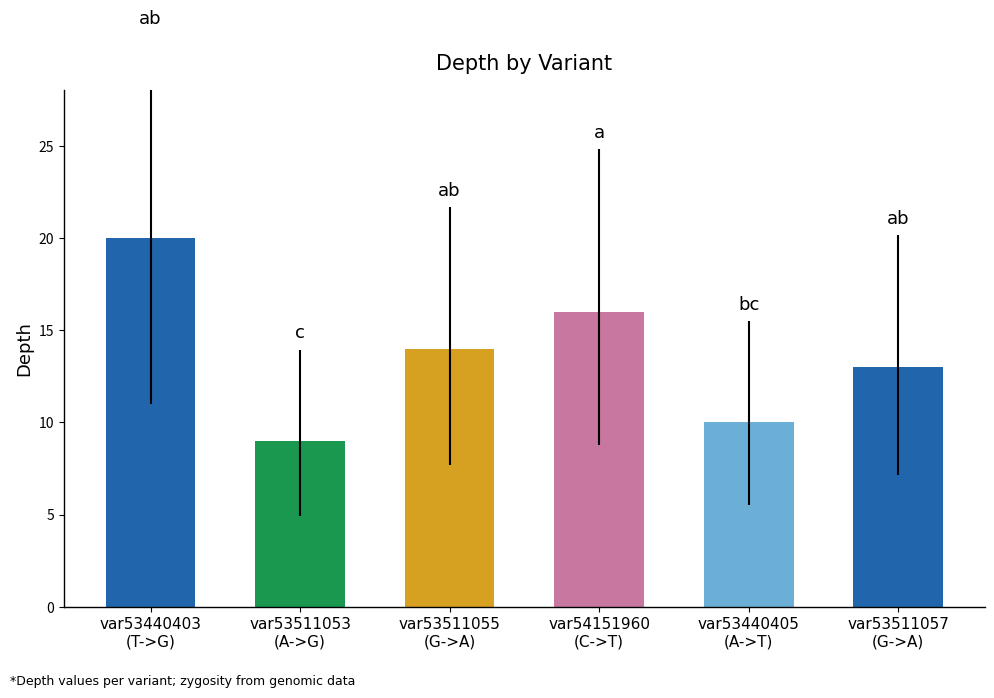

Is it true that the value at var54151960
(C->T) is 21?

False